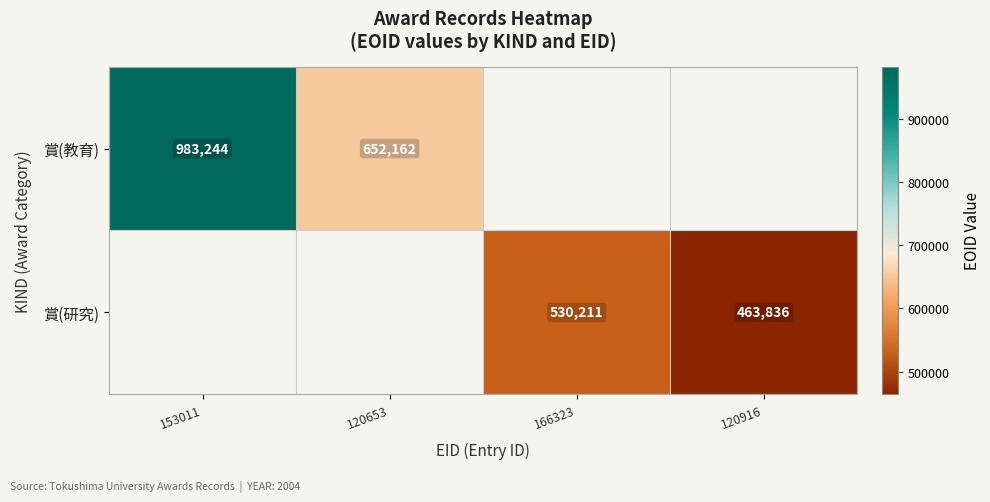

What is the sum of the 賞(研究) values at 120916 and 166323?

994047